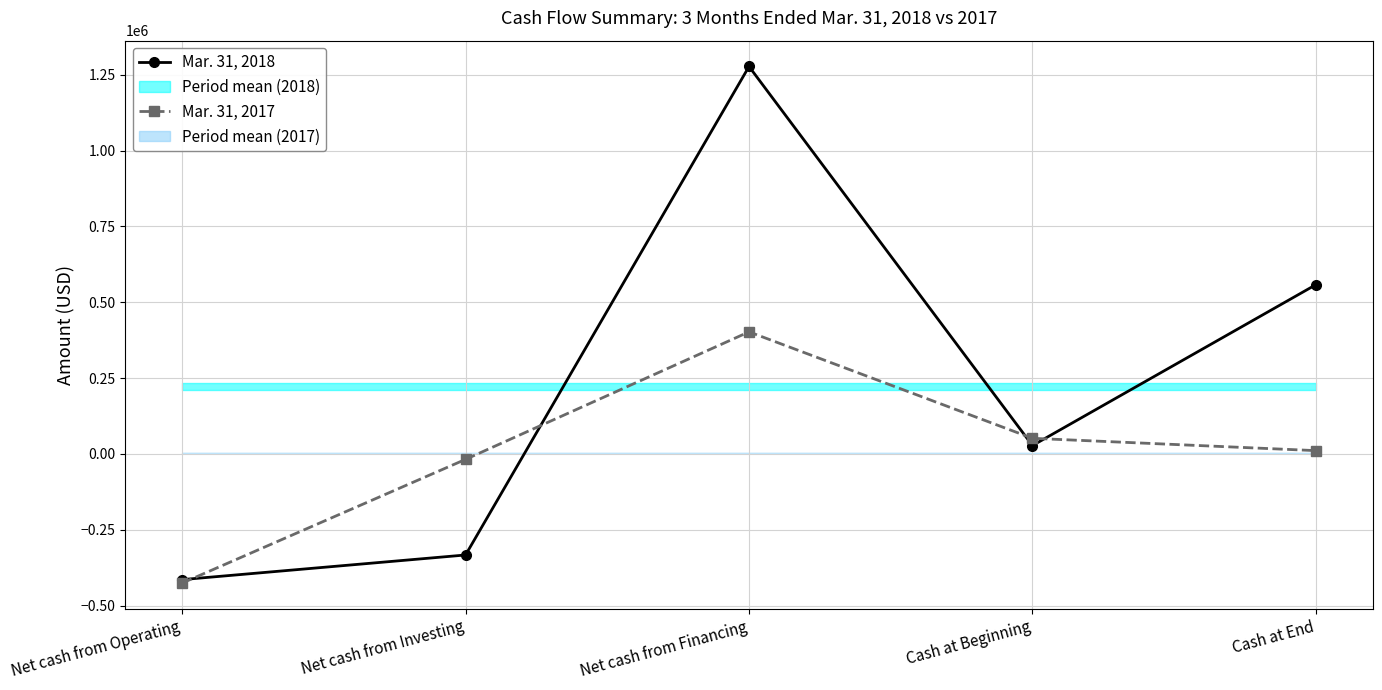

Rank the categories by Mar. 31, 2017 value from highest to lowest.

Net cash from Financing, Cash at Beginning, Cash at End, Net cash from Investing, Net cash from Operating